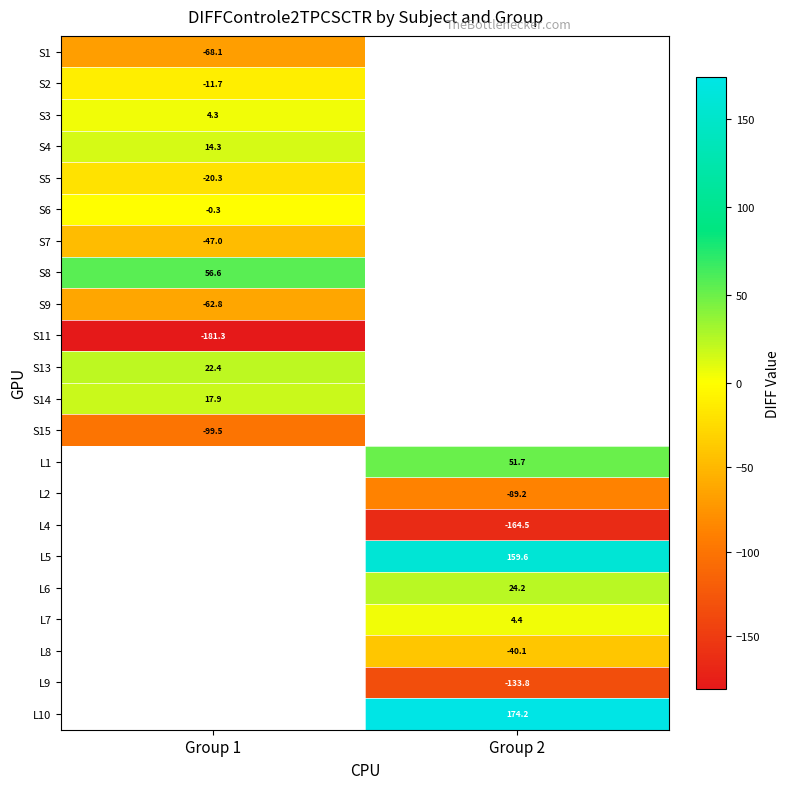

How many data points in L9 are less than -133?

1